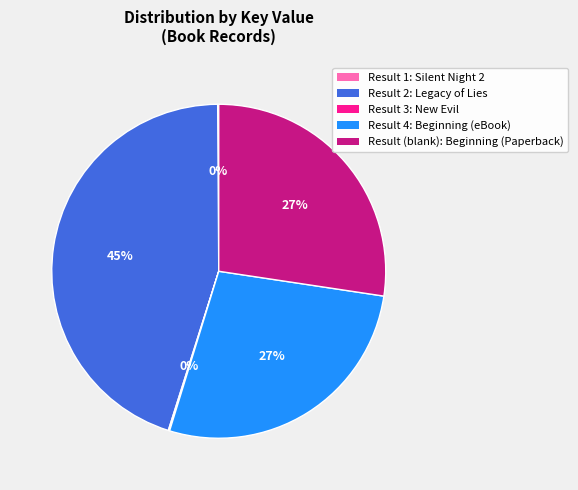

The Result (blank): Beginning (Paperback) slice represents 21% of the pie. True or false?

False